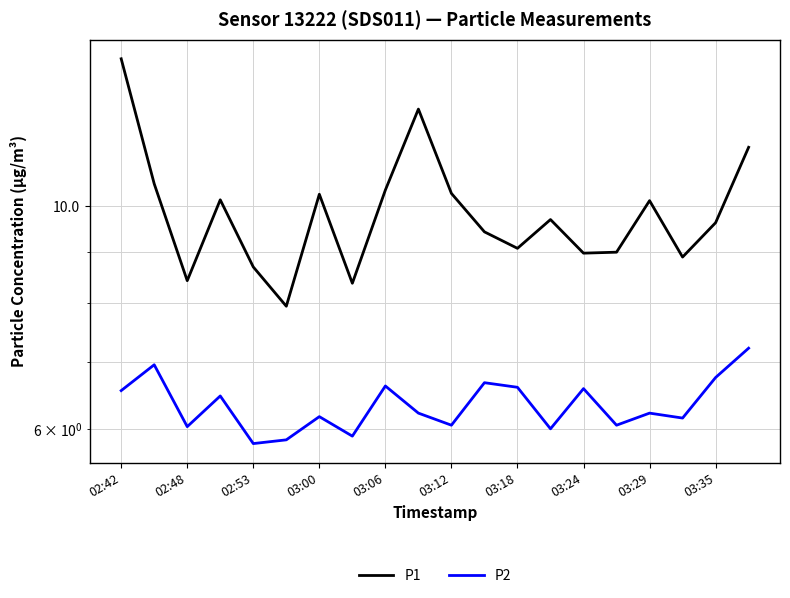

True or false: P1 has a value of 13.5 at 03:18.

False